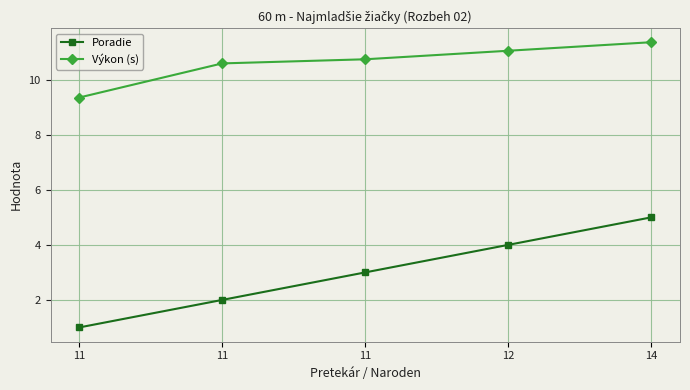

What is the difference between the highest and lowest values at 11?

8.3